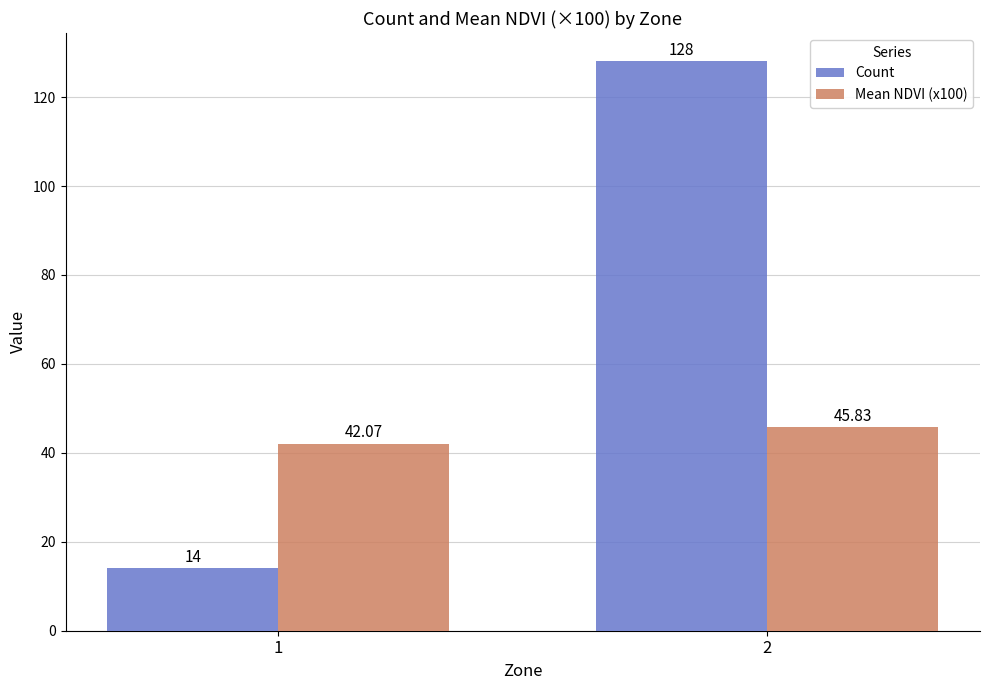

What is the sum of all Mean NDVI (x100) values?

87.9